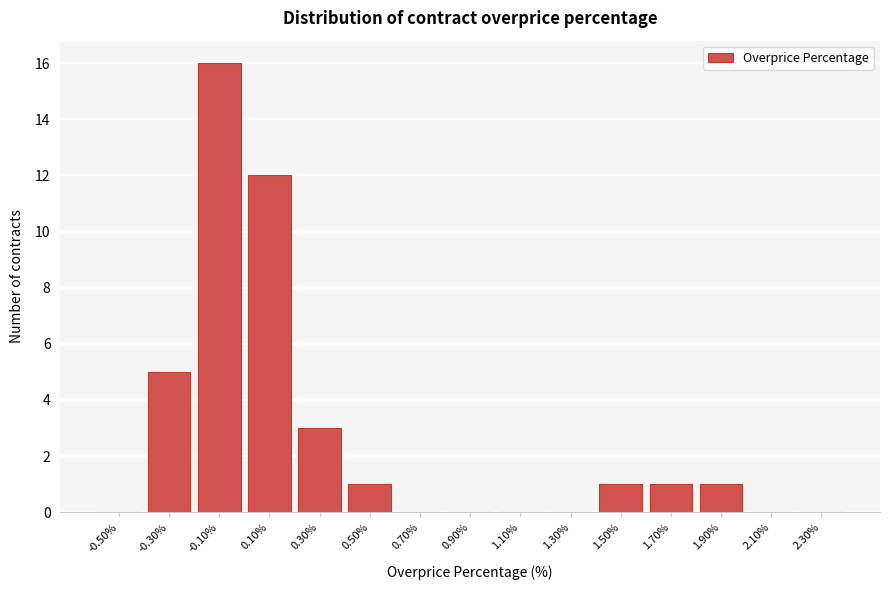

Reading left to right, transcribe all the data shown in this chart.

-0.50%=0	-0.30%=5	-0.10%=16	0.10%=12	0.30%=3	0.50%=1	0.70%=0	0.90%=0	1.10%=0	1.30%=0	1.50%=1	1.70%=1	1.90%=1	2.10%=0	2.30%=0